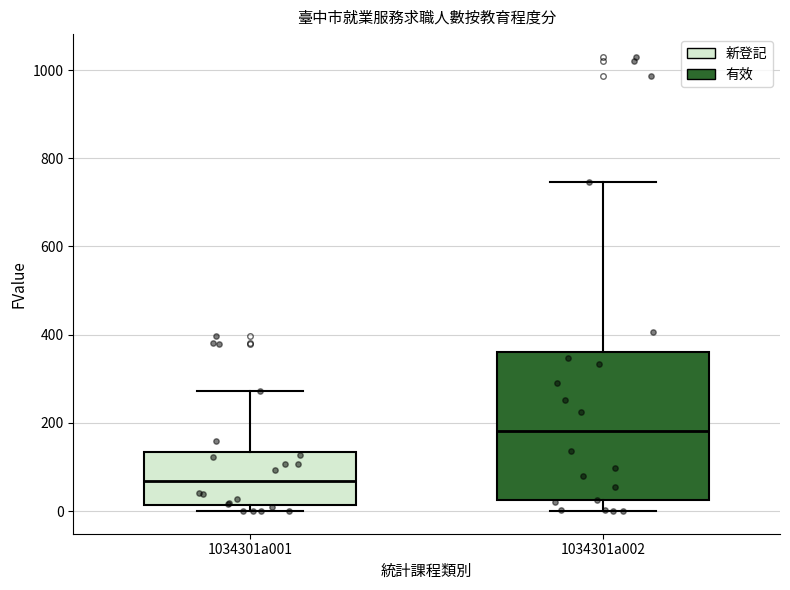

Reading left to right, read every box against the y-axis: the position of its median line, the range the box covers, and the ends of its whiskers. The values are not printed on the chart, so give them approximately, as read against the axis.

1034301a001: median 60, box 20 to 140, whiskers 0 to 280
1034301a002: median 180, box 20 to 360, whiskers 0 to 740